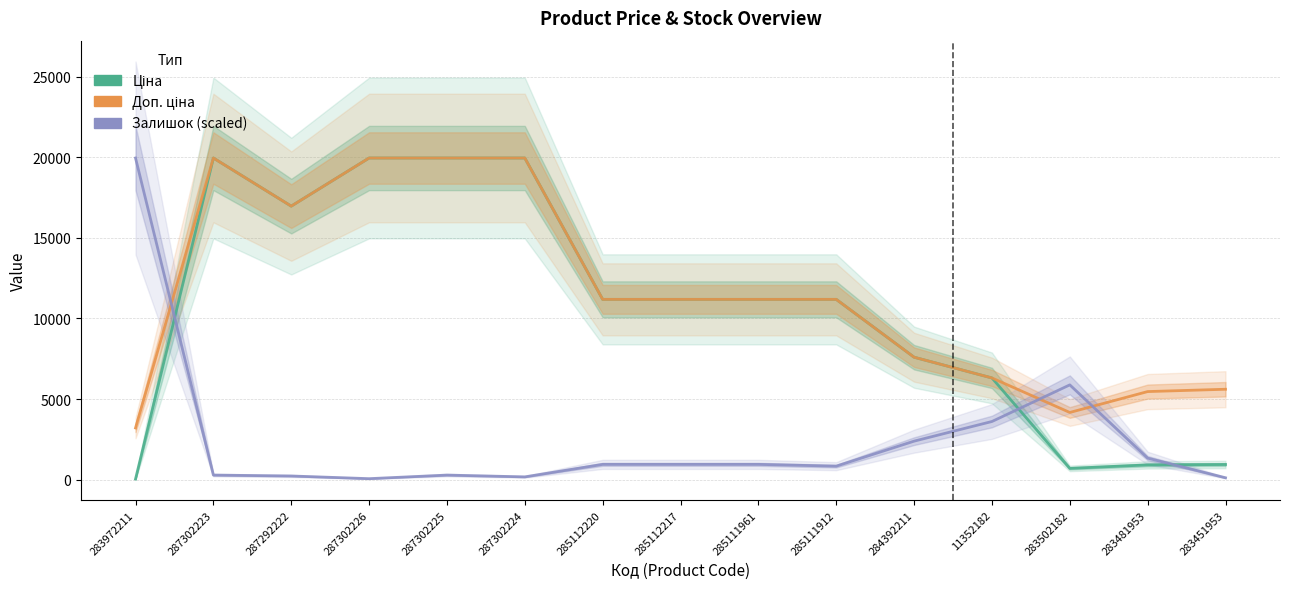

Which series has the largest total across all categories?

Доп. ціна